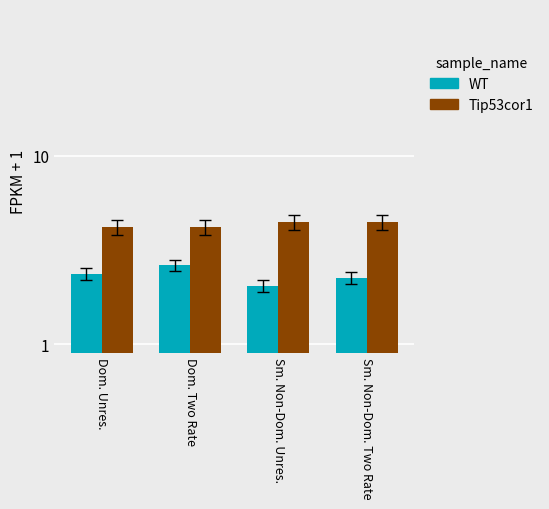

What is the difference between the second highest and minimum values in the WT series?

0.3